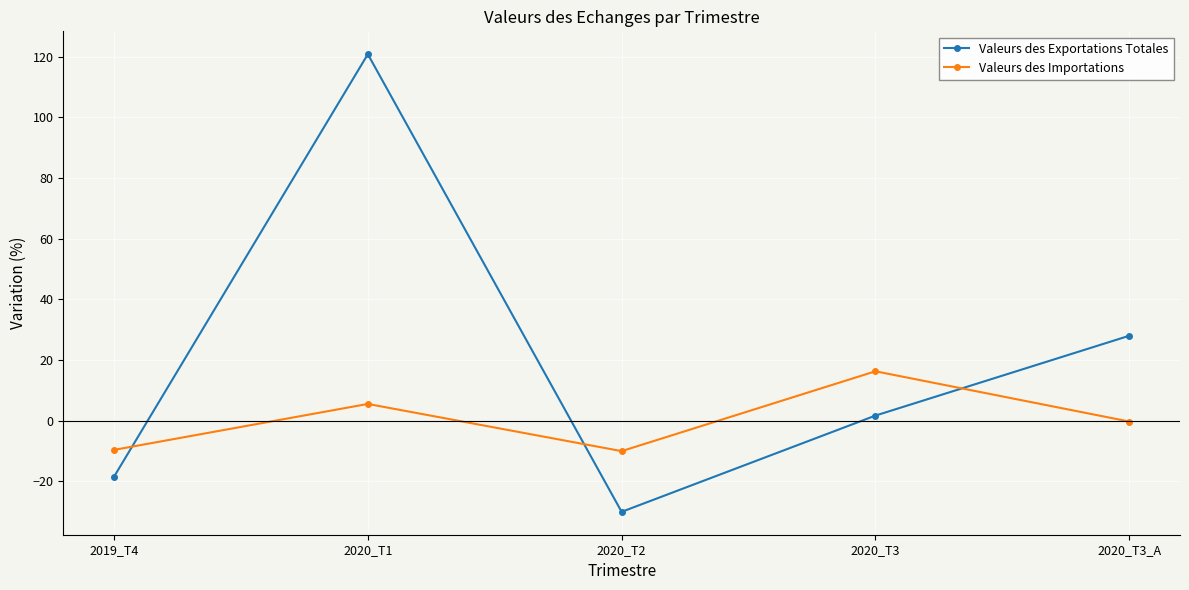

What is the spread (max minus min) of values at 2020_T3_A?

28.3